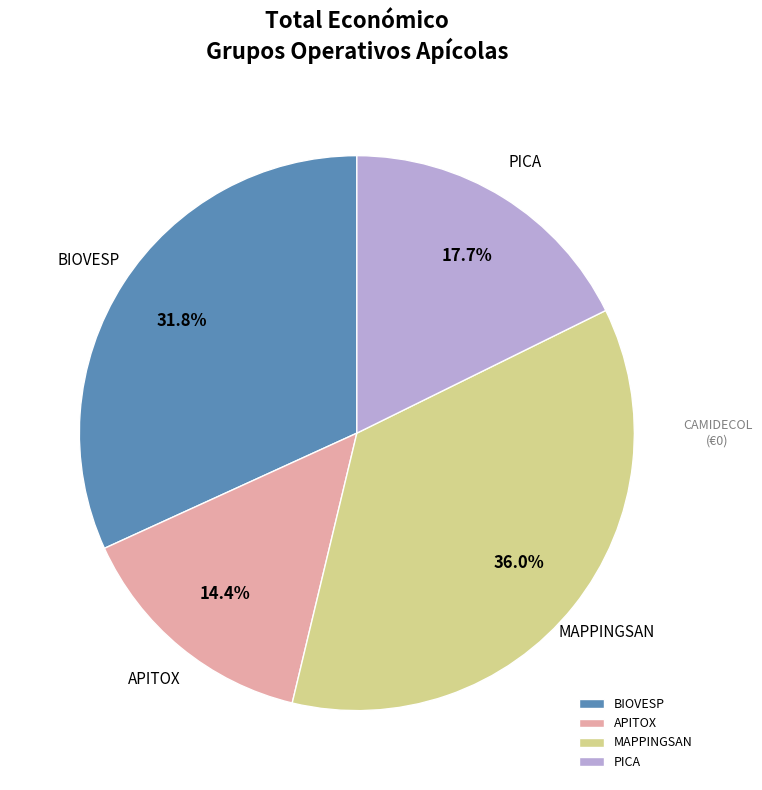

Which category has the smallest portion of the pie?

APITOX